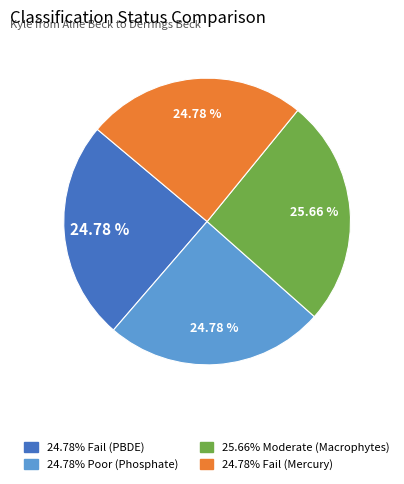

Is there any slice that represents more than half of the pie?

No